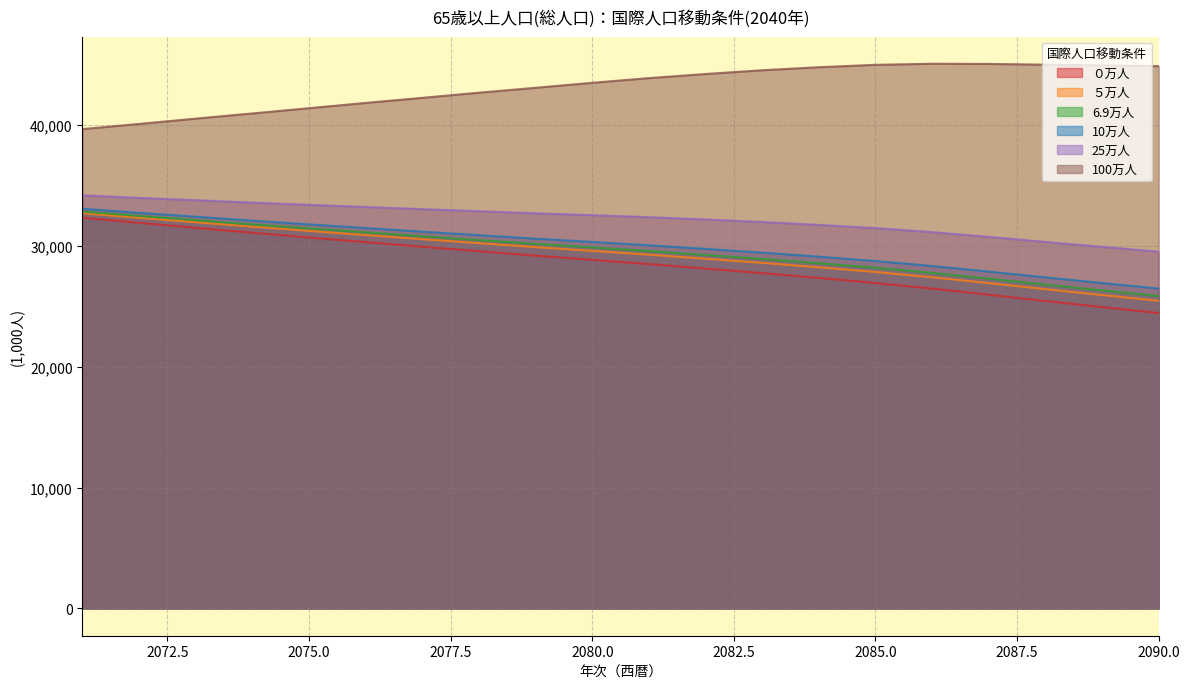

How many data points in 25万人 are above 32532?

10